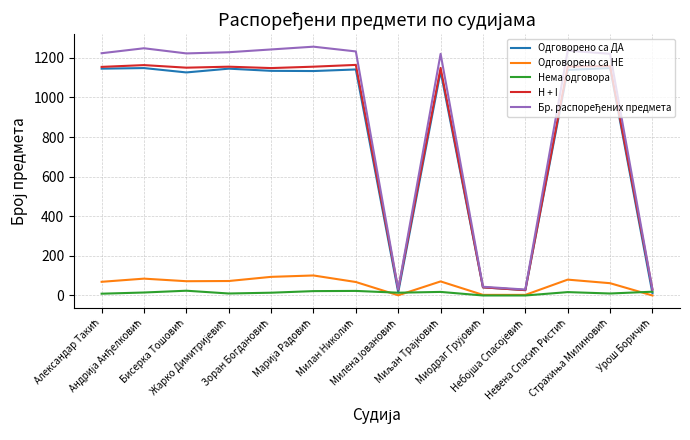

What is the maximum value shown in the chart?

1256